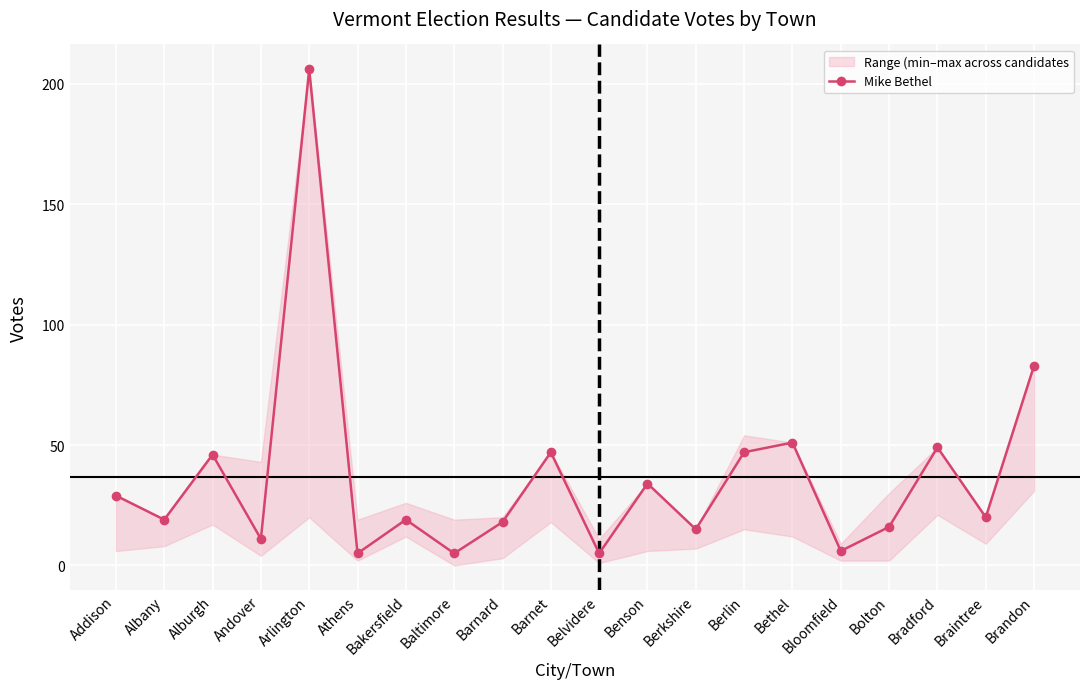

What is the value of the 7th point from the left?

19